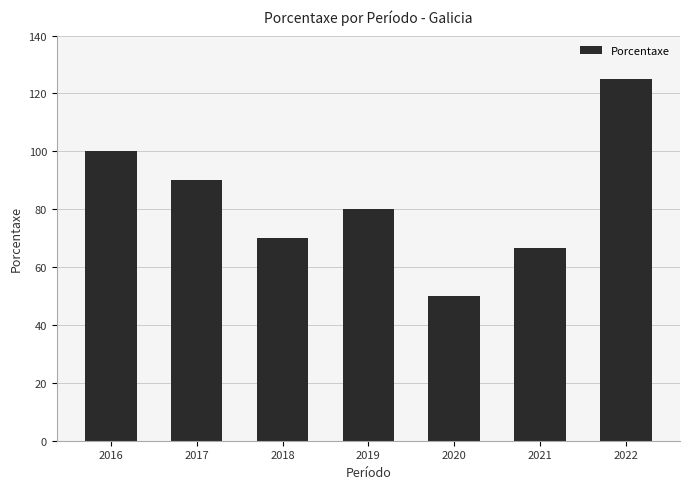

Which category has the highest value across all series?

2022